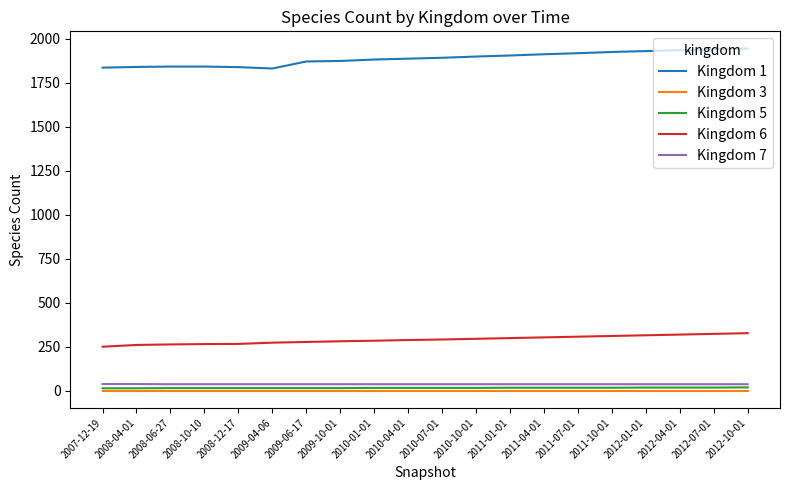

True or false: Kingdom 1 and Kingdom 3 cross at least once.

False